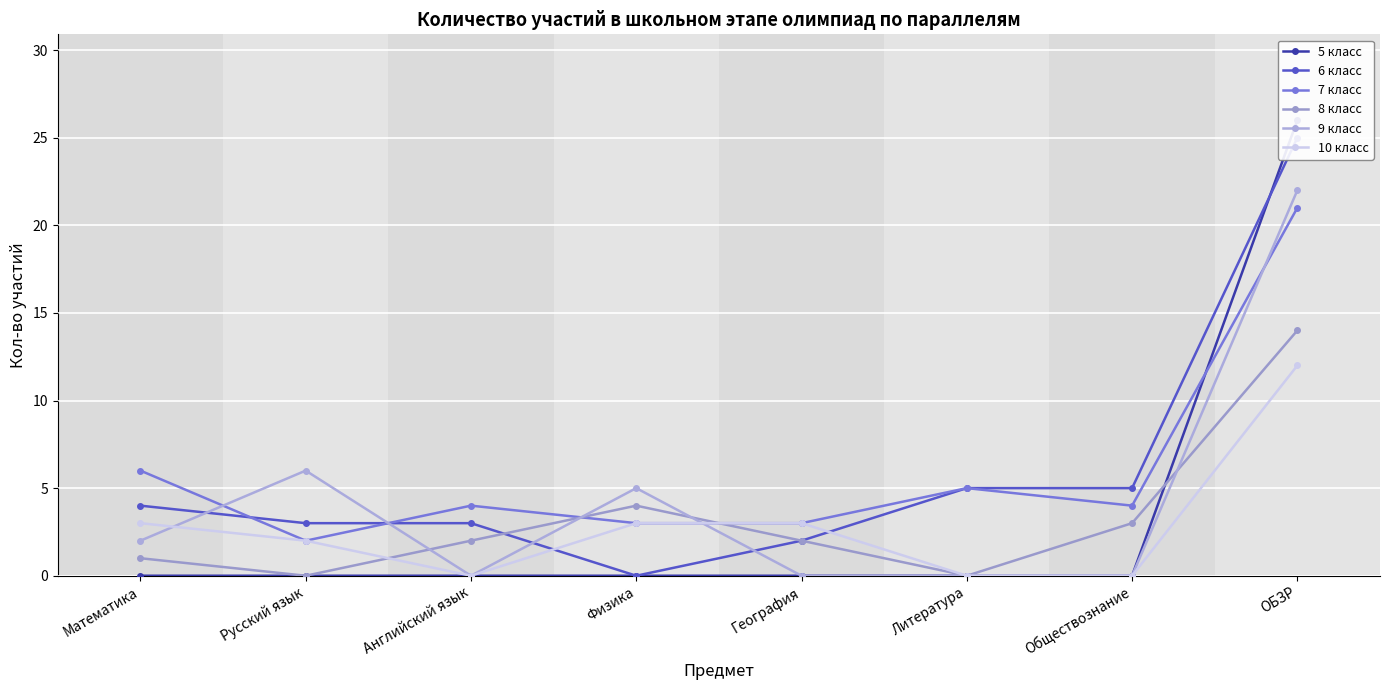

Which series has the largest total across all categories?

7 класс